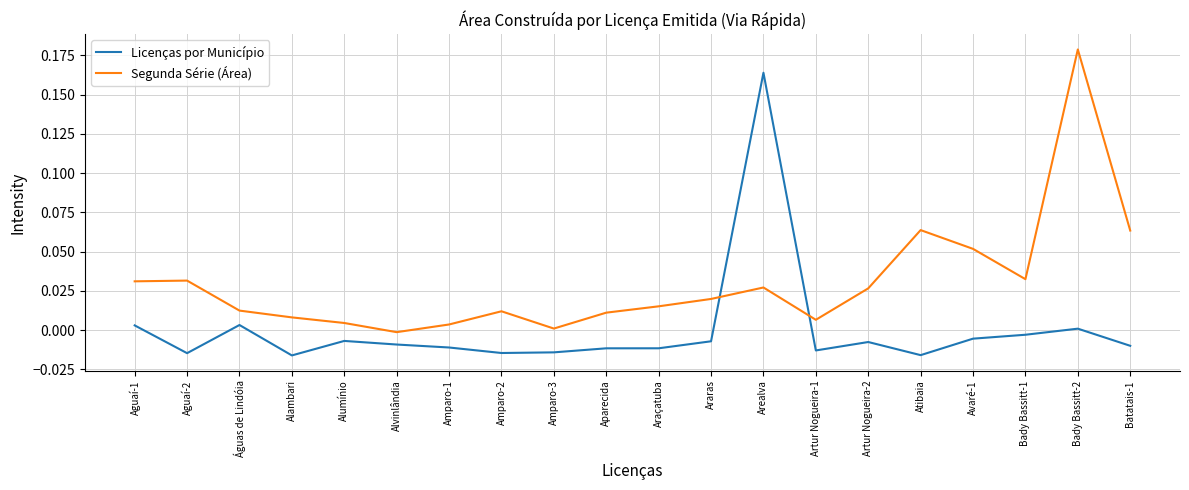

True or false: Segunda Série (Área) has more than 0 interior local peaks.

True